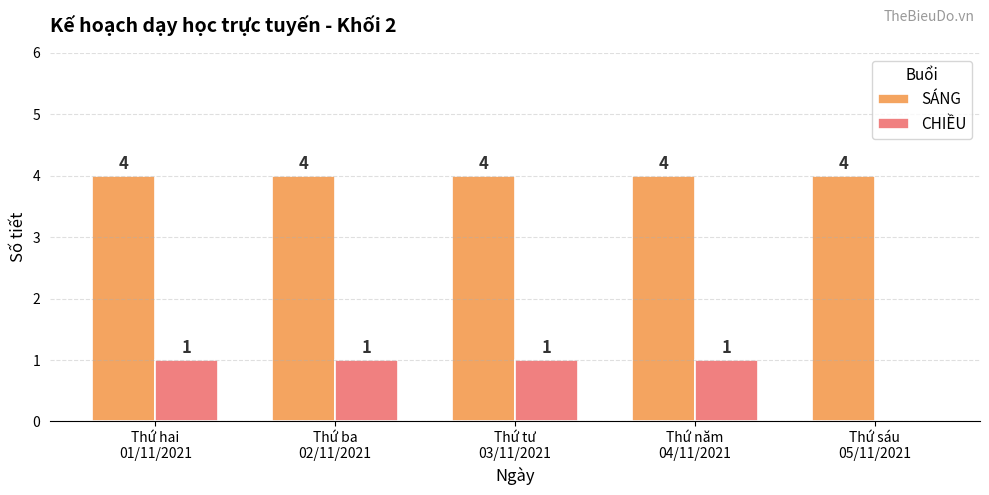

Reading left to right, extract all data points from this chart.

SÁNG: Thứ hai
01/11/2021=4	Thứ ba
02/11/2021=4	Thứ tư
03/11/2021=4	Thứ năm
04/11/2021=4	Thứ sáu
05/11/2021=4
CHIỀU: Thứ hai
01/11/2021=1	Thứ ba
02/11/2021=1	Thứ tư
03/11/2021=1	Thứ năm
04/11/2021=1	Thứ sáu
05/11/2021=0